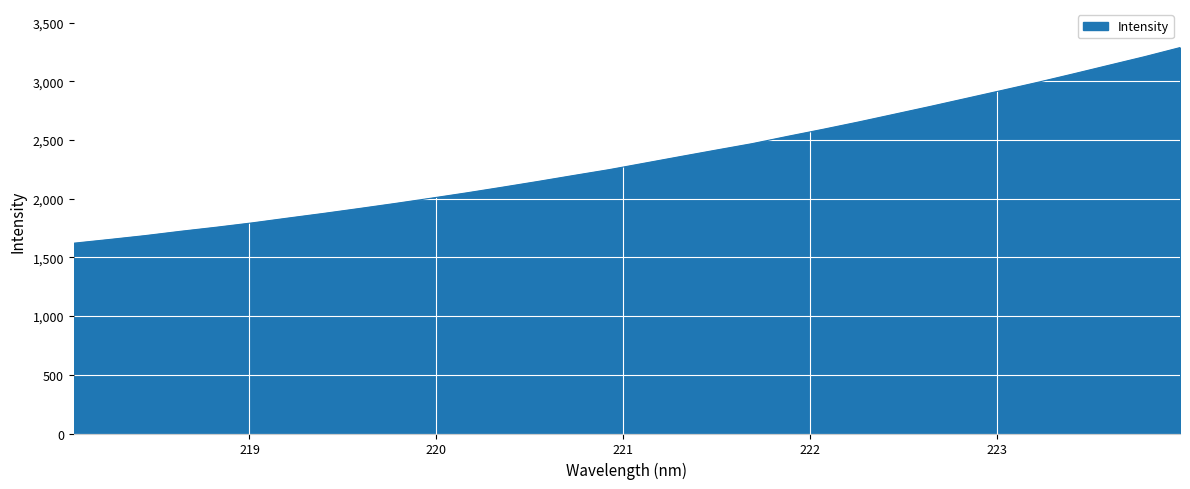

What is the smallest value displayed?

1621.2